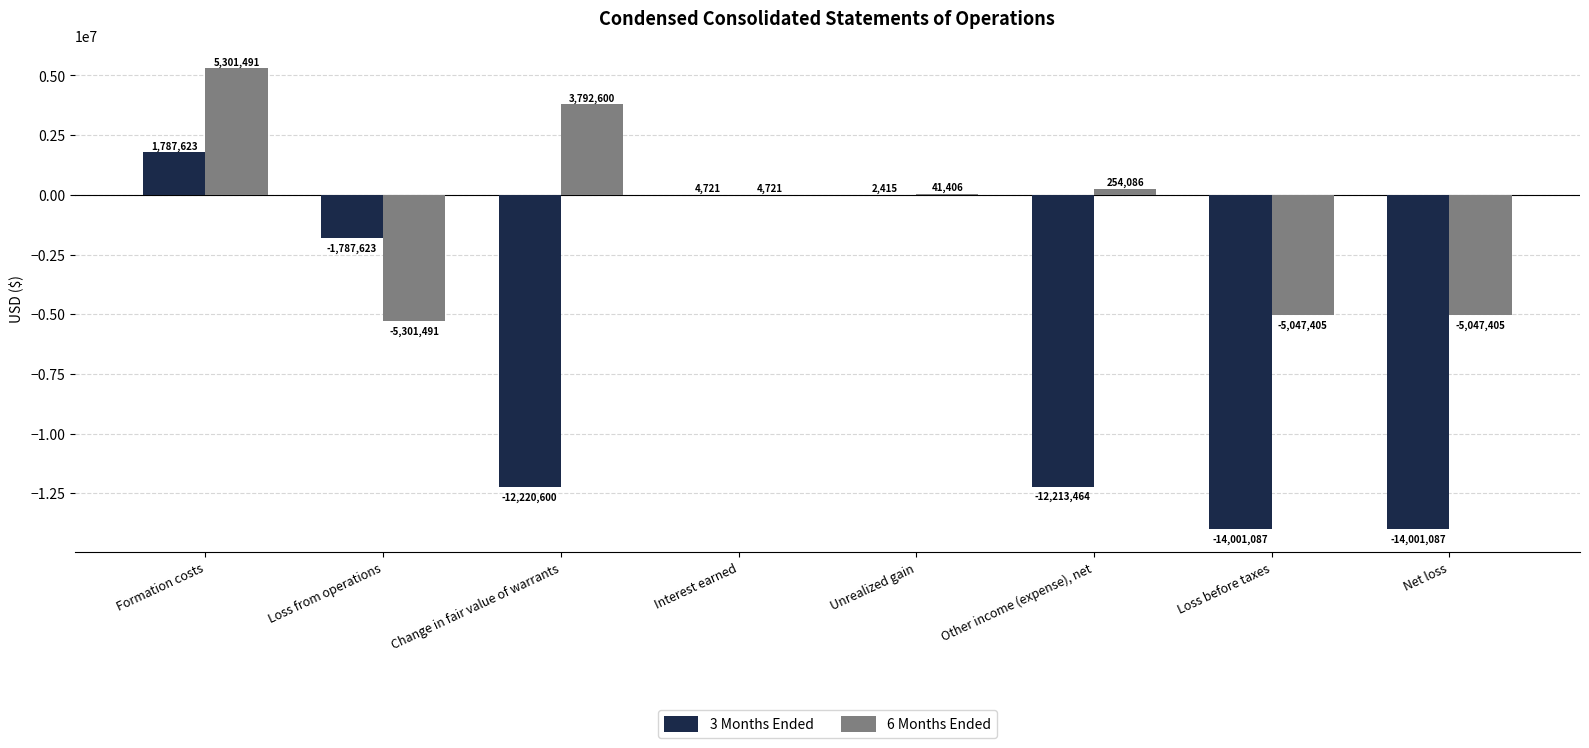

Between Interest earned and Other income (expense), net, which series saw the biggest shift?

3 Months Ended